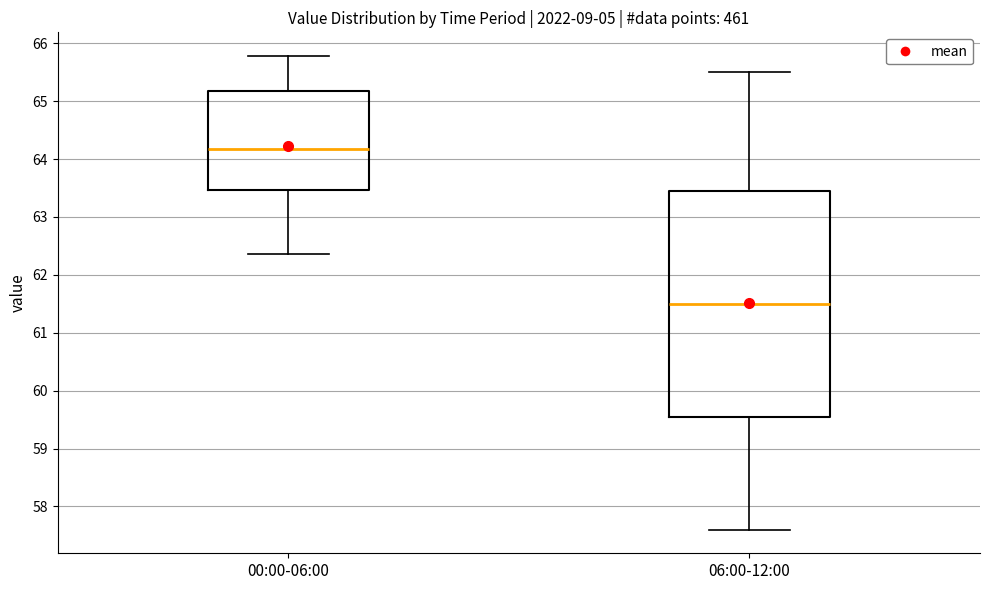

Reading left to right, transcribe this box plot: for each box, give where its median line is, the range the box spans, and where its two whiskers end, as read against the y-axis. The values are not printed on the chart, so give them approximately, as read against the axis.

00:00-06:00: median 64.2, box 63.5 to 65.2, whiskers 62.4 to 65.8
06:00-12:00: median 61.5, box 59.6 to 63.5, whiskers 57.6 to 65.5